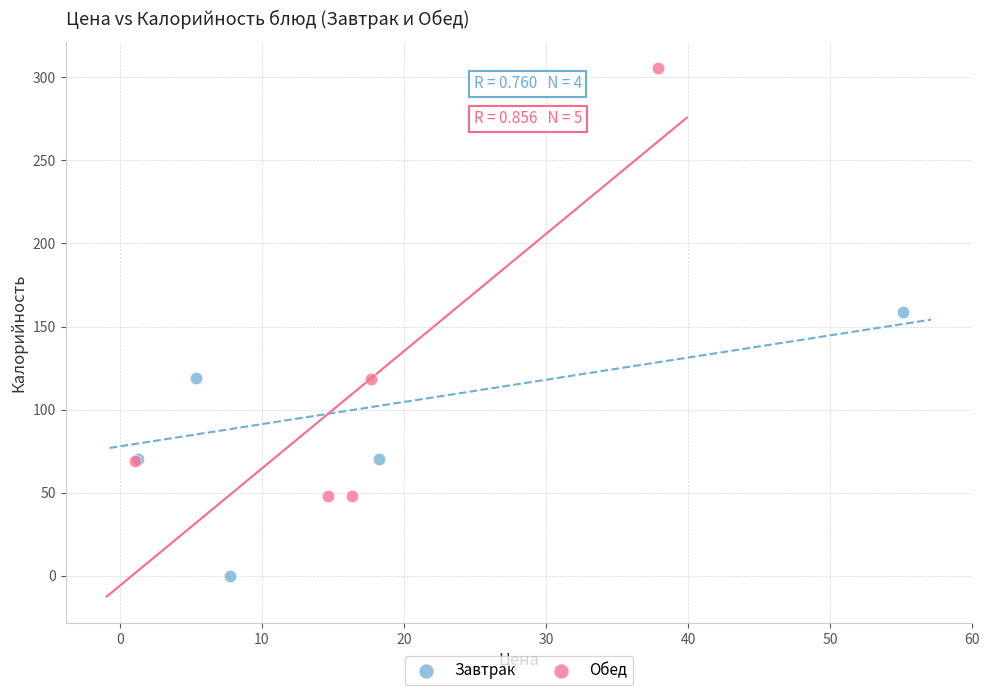

Which series reaches the minimum Y coordinate?

Завтрак